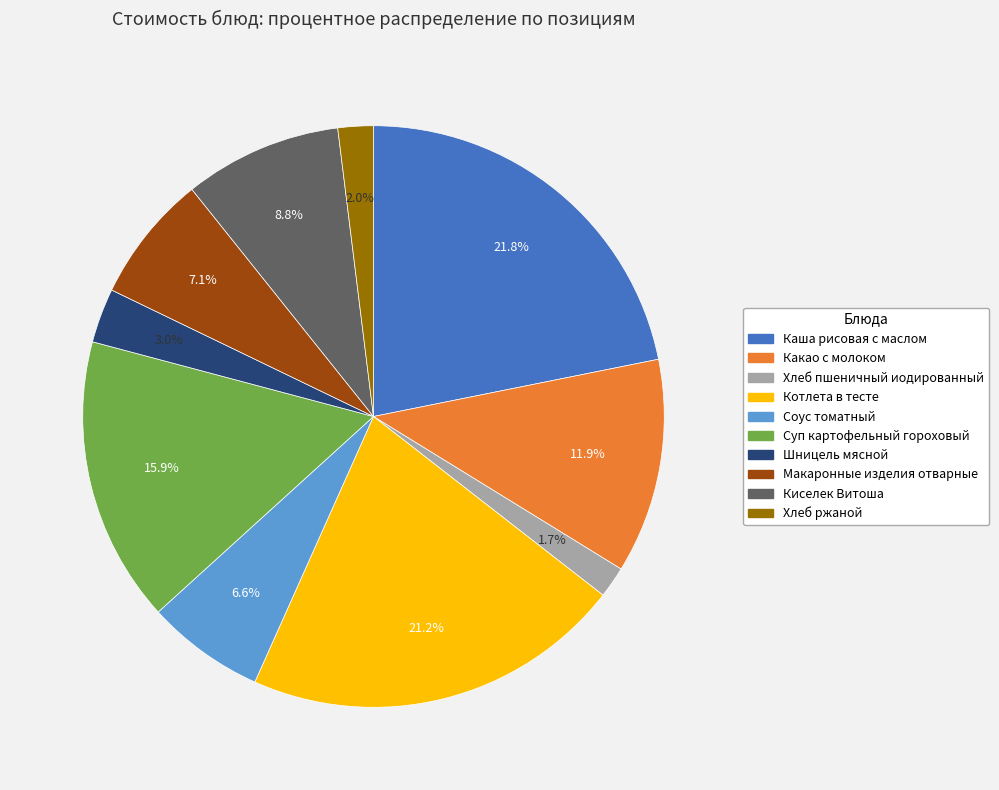

Count the number of slices in the pie.

10